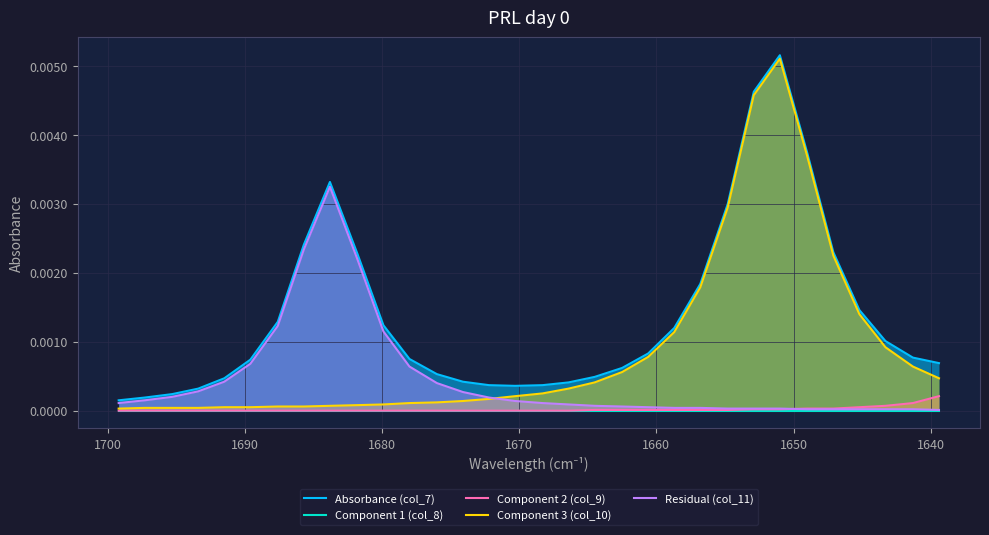

Reading left to right, transcribe all the data shown in this chart.

Absorbance (col_7): 0.0	0.0	0.0	0.0	0.0	0.0	0.0	0.0	0.0	0.0	0.0	0.0	0.0	0.0	0.0	0.0	0.0	0.0	0.0	0.0	0.0	0.0	0.0	0.0	0.0	0.0	0.0	0.0	0.0	0.0	0.0	0.0
Component 1 (col_8): 0.0	0.0	0.0	0.0	0.0	0.0	0.0	0.0	0.0	0.0	0.0	0.0	0.0	0.0	0.0	0.0	0.0	0.0	0.0	0.0	0.0	0.0	0.0	0.0	0.0	0.0	0.0	0.0	0.0	0.0	0.0	0.0
Component 2 (col_9): 0.0	0.0	0.0	0.0	0.0	0.0	0.0	0.0	0.0	0.0	0.0	0.0	0.0	0.0	0.0	0.0	0.0	0.0	0.0	0.0	0.0	0.0	0.0	0.0	0.0	0.0	0.0	0.0	0.0	0.0	0.0	0.0
Component 3 (col_10): 0.0	0.0	0.0	0.0	0.0	0.0	0.0	0.0	0.0	0.0	0.0	0.0	0.0	0.0	0.0	0.0	0.0	0.0	0.0	0.0	0.0	0.0	0.0	0.0	0.0	0.0	0.0	0.0	0.0	0.0	0.0	0.0
Residual (col_11): 0.0	0.0	0.0	0.0	0.0	0.0	0.0	0.0	0.0	0.0	0.0	0.0	0.0	0.0	0.0	0.0	0.0	0.0	0.0	0.0	0.0	0.0	0.0	0.0	0.0	0.0	0.0	0.0	0.0	0.0	0.0	0.0